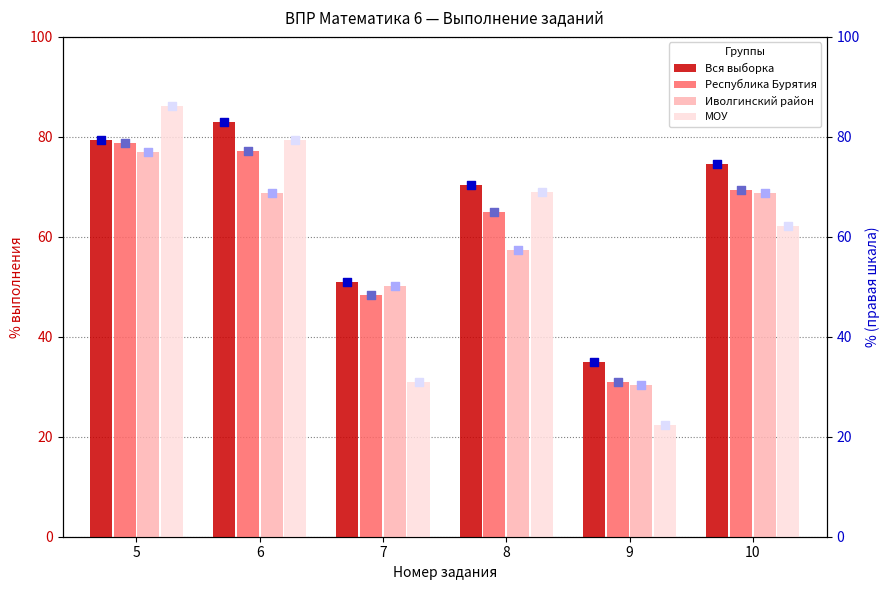

Which series has the largest total across all categories?

Вся выборка